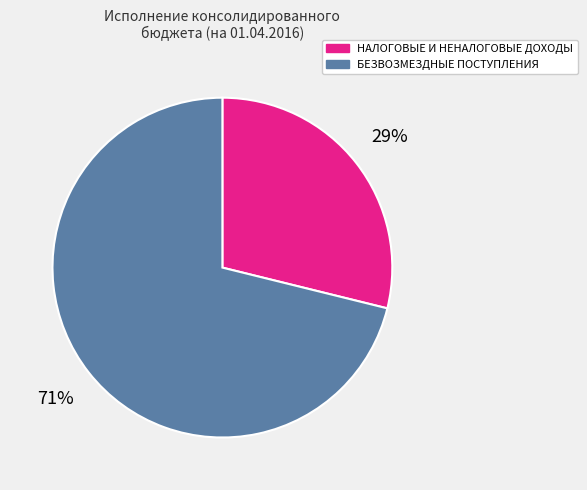

Is БЕЗВОЗМЕЗДНЫЕ ПОСТУПЛЕНИЯ the majority of the pie?

Yes